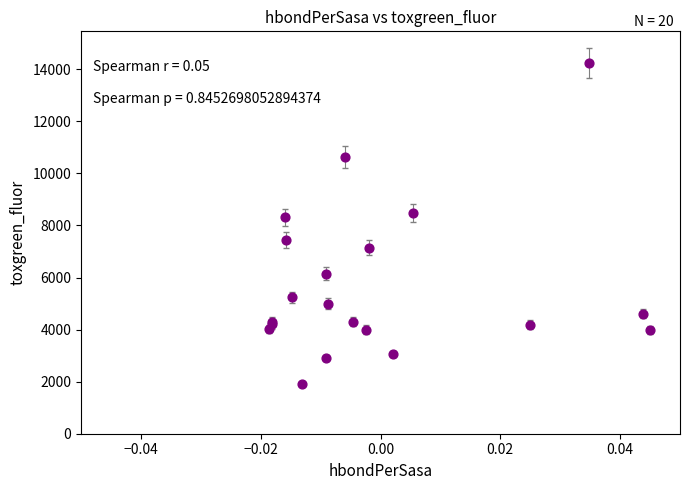

What Y value in the scatter plot is closest to 8065?

8317